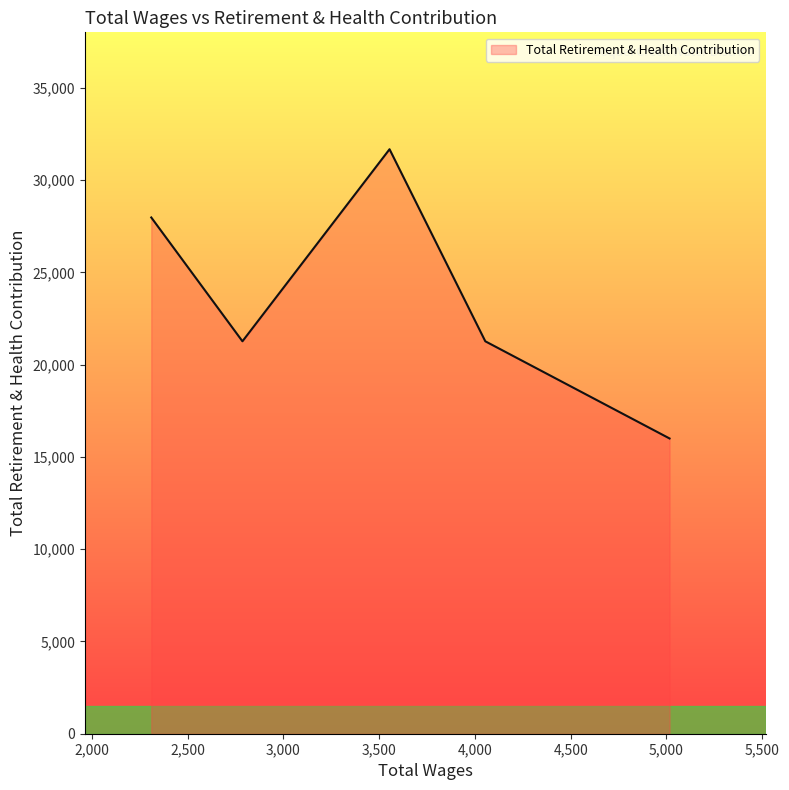

True or false: the data has more than 1 interior local peaks.

False